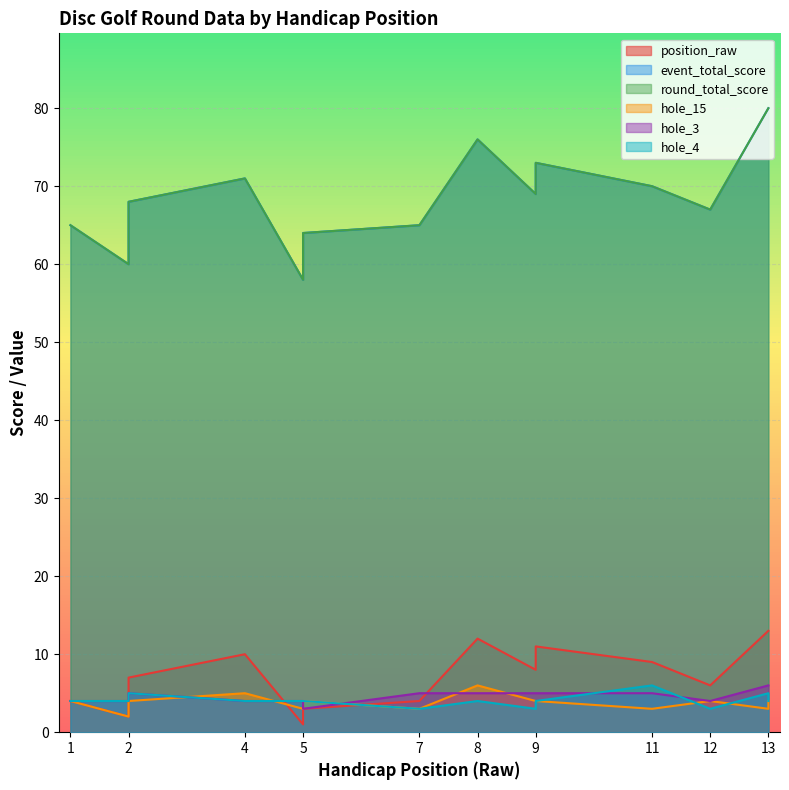

Which series has the largest total across all categories?

event_total_score